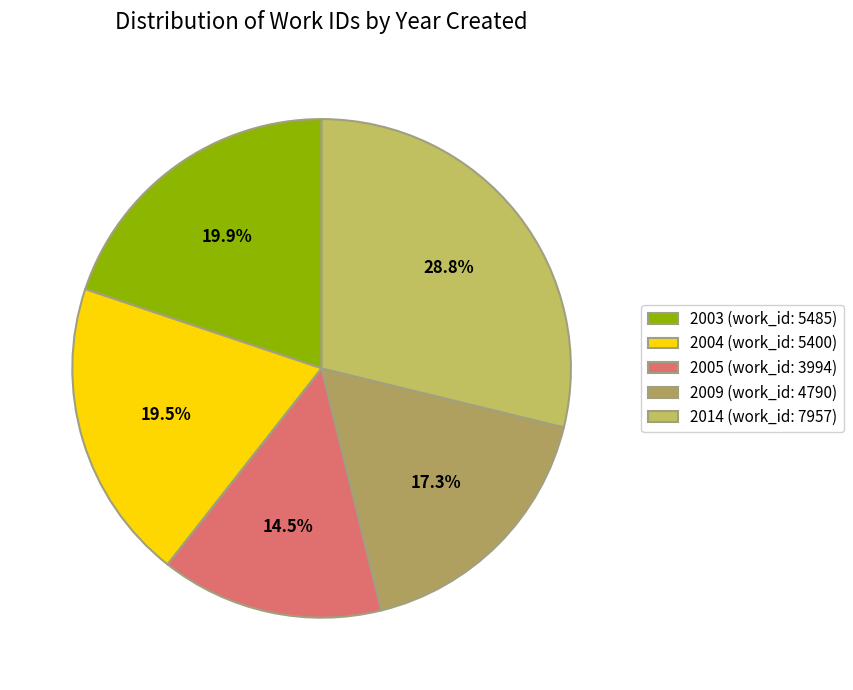

Does 2005 account for over 50% of the chart?

No